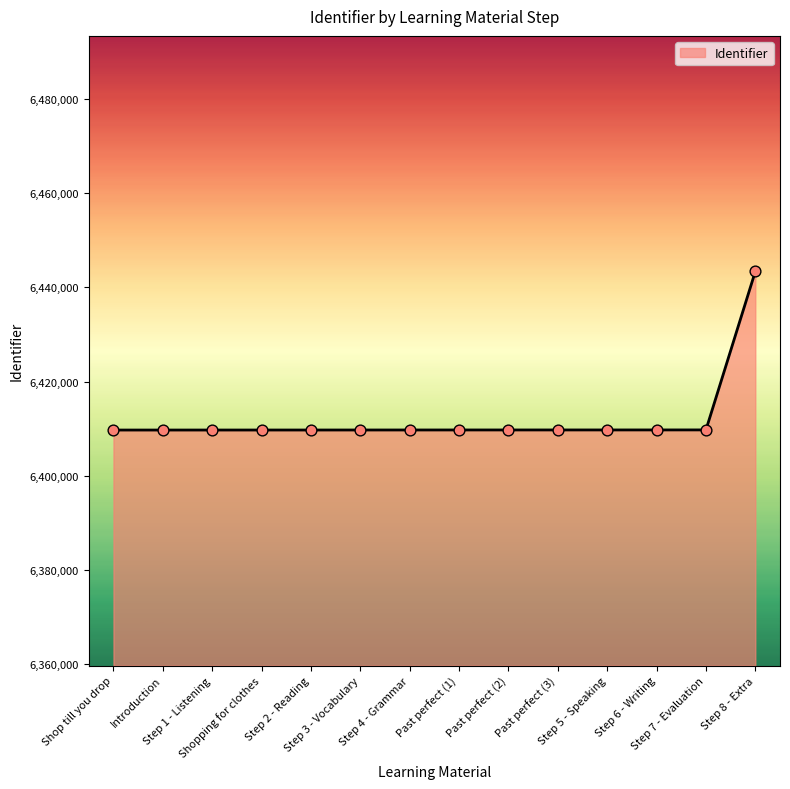

What is the difference between the maximum and minimum values?

33651